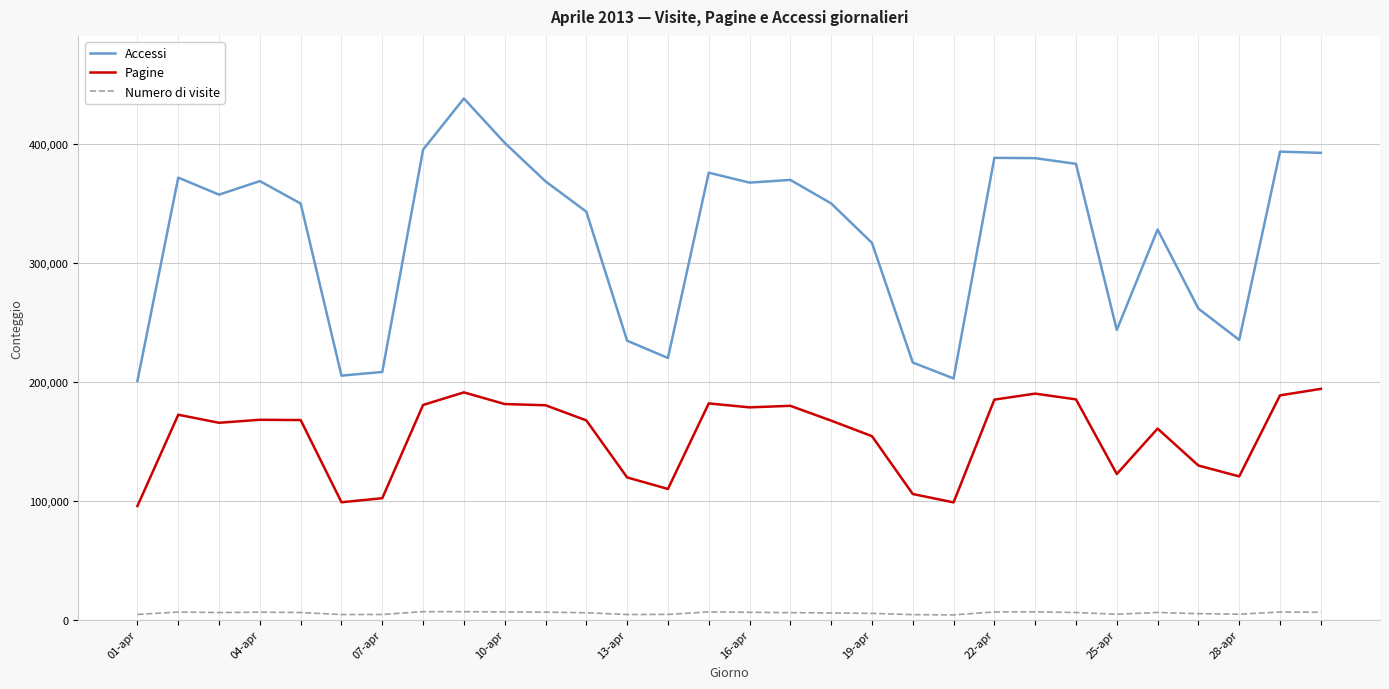

List the series in order of their peak value, highest first.

Accessi, Pagine, Numero di visite